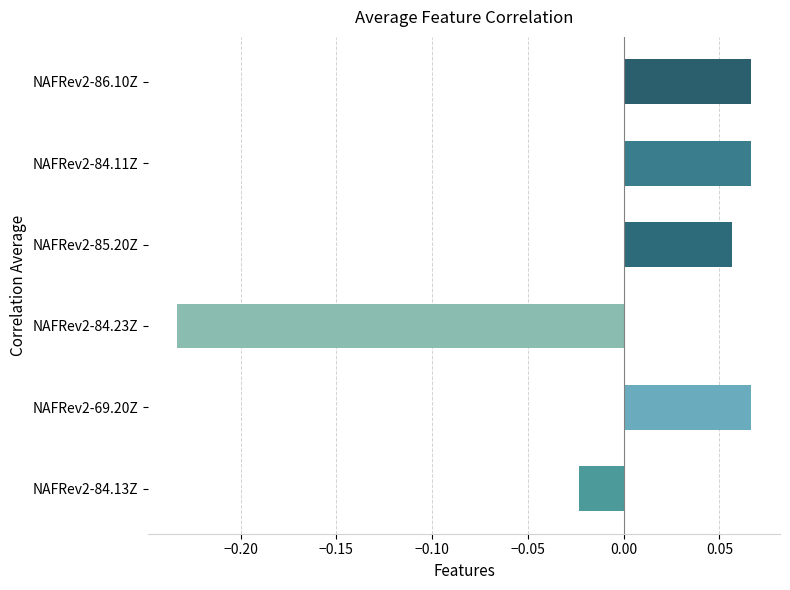

True or false: the data shows 0.0 at NAFRev2-86.10Z.

False